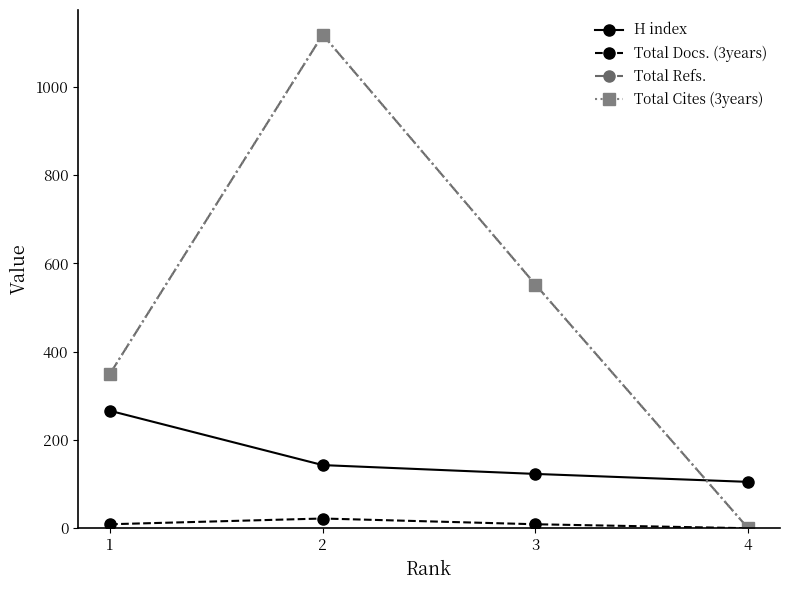

Does the chart have visible grid lines?

No